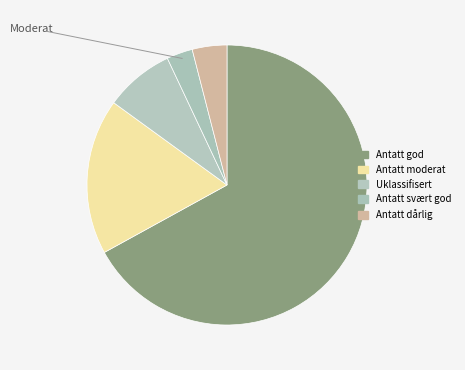

Count the number of slices in the pie.

5